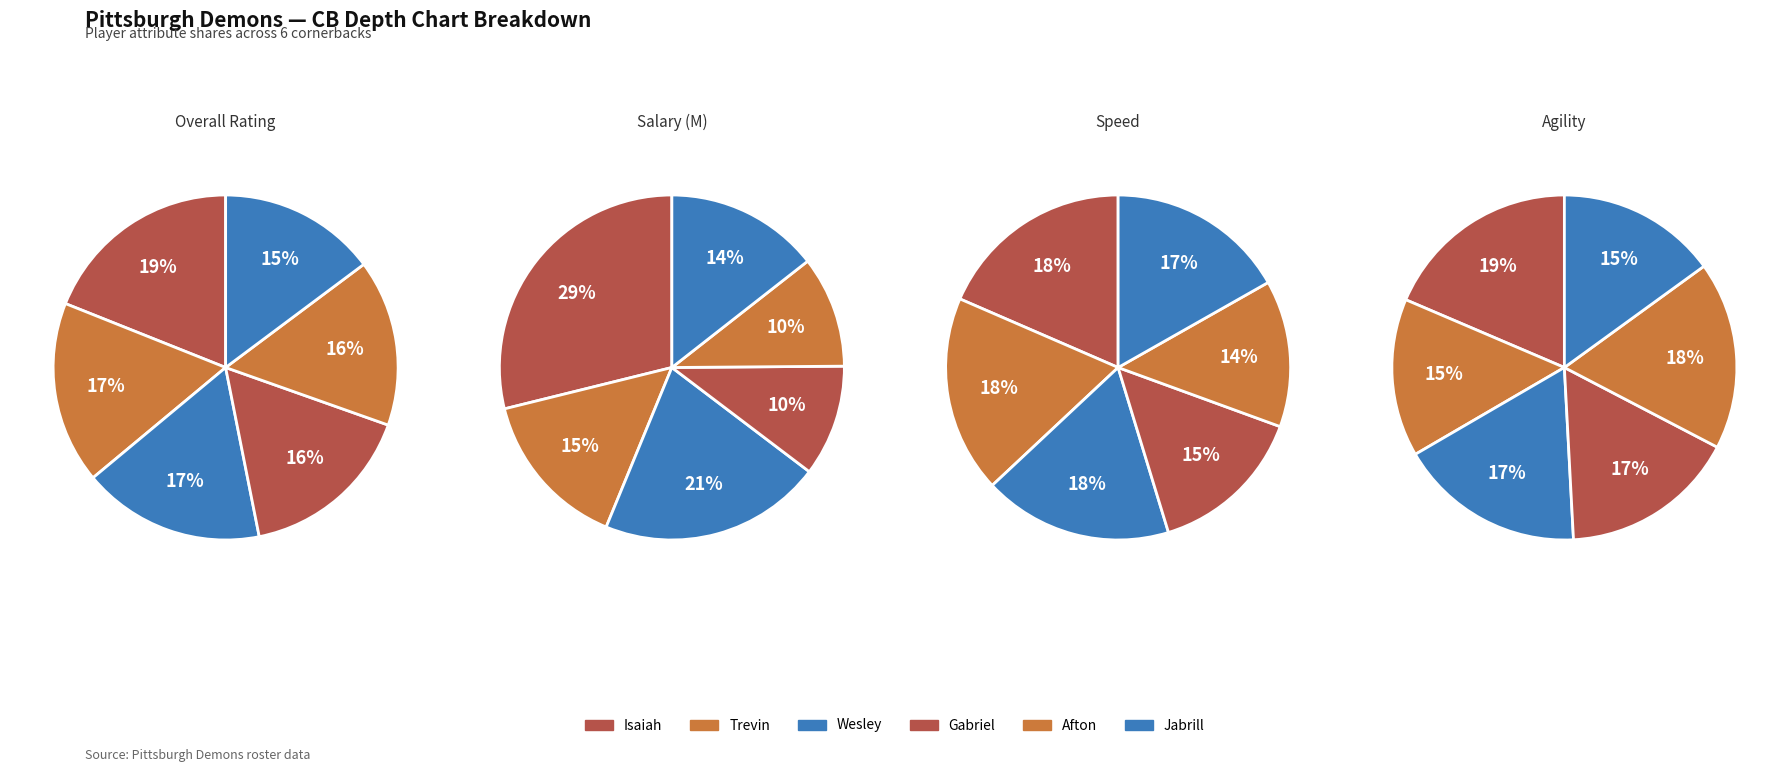

Which slice is the smallest?

Gabriel